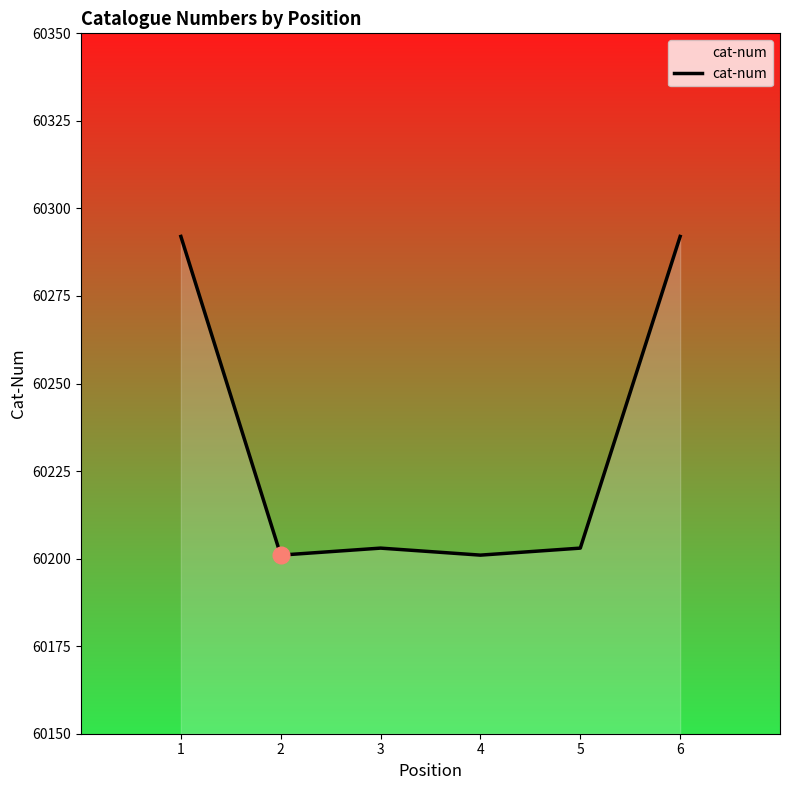

What is the maximum value shown in the chart?

60292